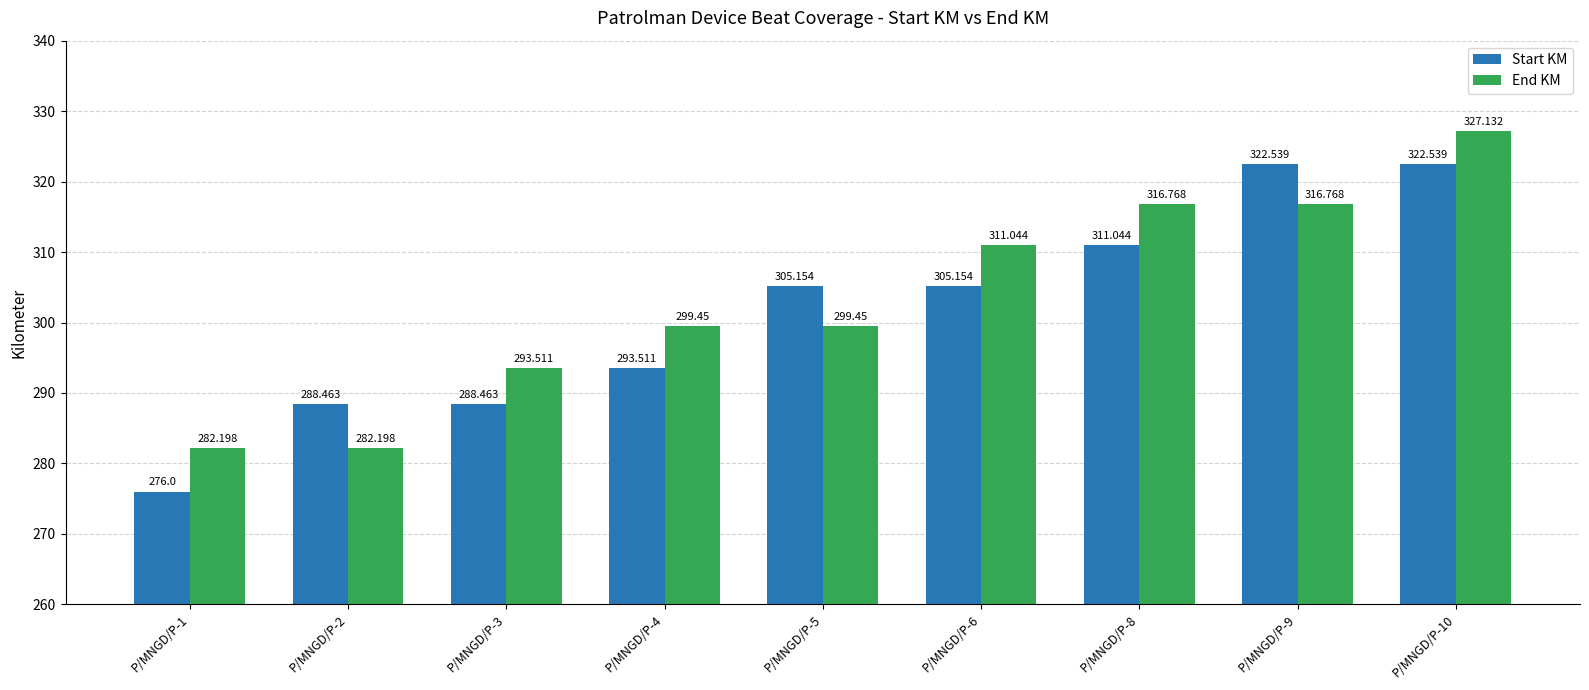

Which series changed the most between P/MNGD/P-3 and P/MNGD/P-6?

End KM